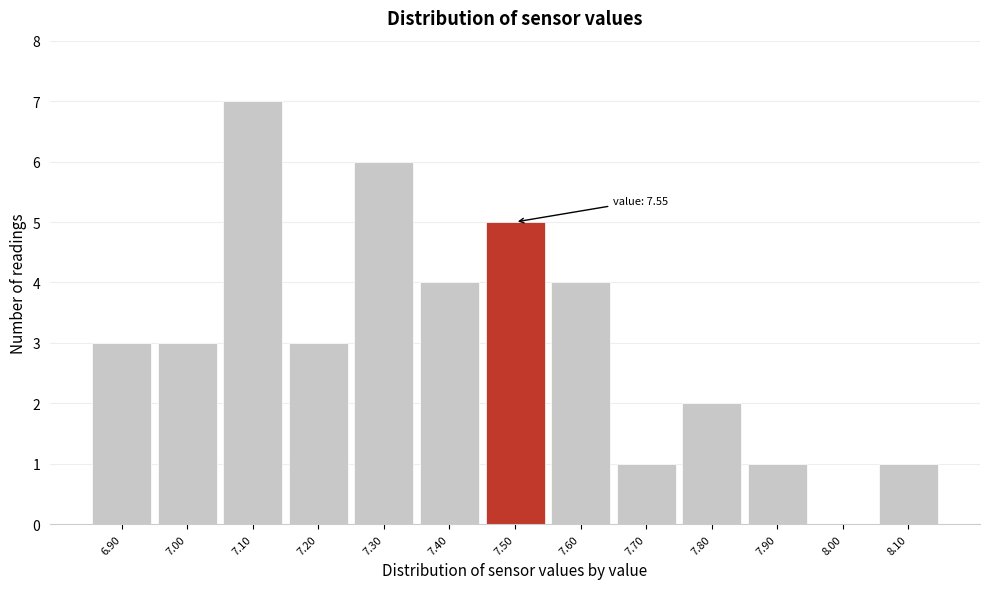

Reading left to right, what are all the values shown in this chart?

6.90=3	7.00=3	7.10=7	7.20=3	7.30=6	7.40=4	7.50=5	7.60=4	7.70=1	7.80=2	7.90=1	8.00=0	8.10=1